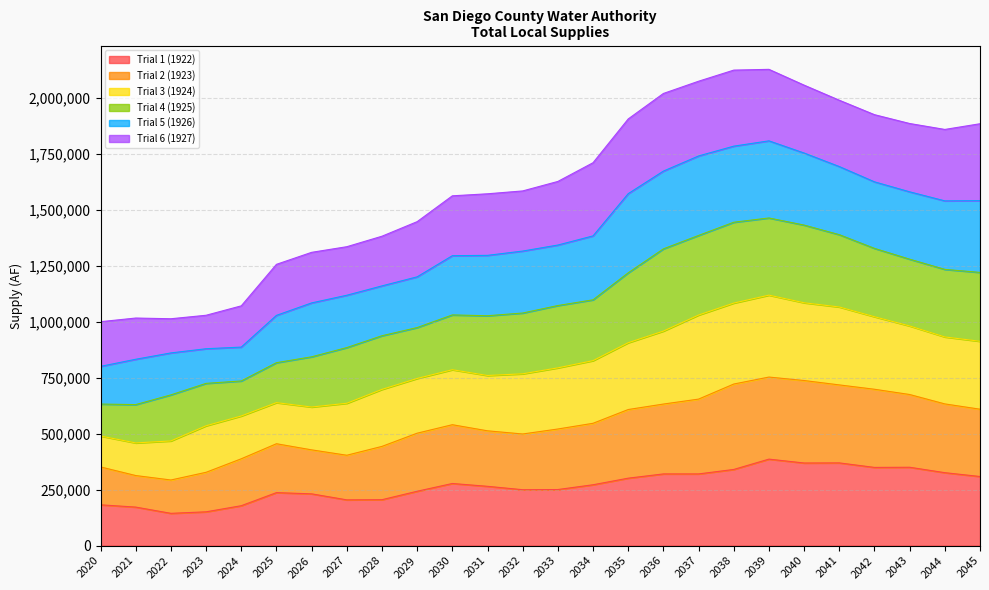

What is the maximum value for Trial 1 (1922)?

386545